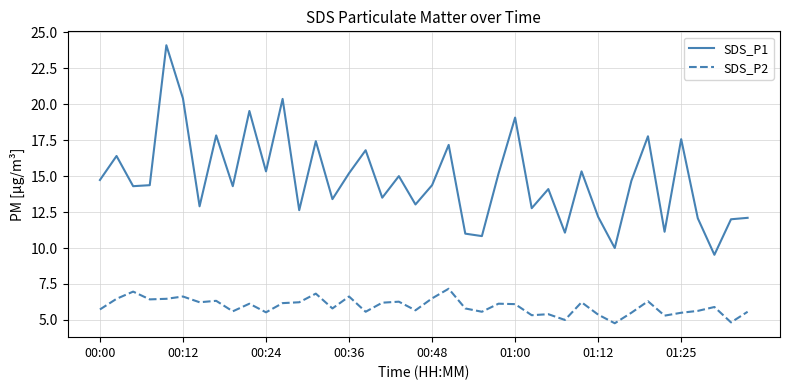

Which series has the widest spread of values?

SDS_P1